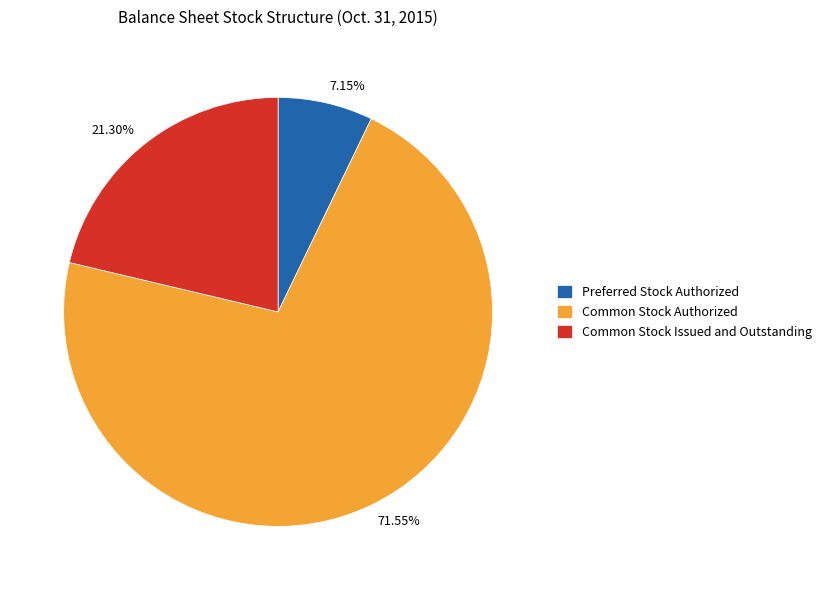

What percentage is NOT represented by Common Stock Issued and Outstanding?

78.7%